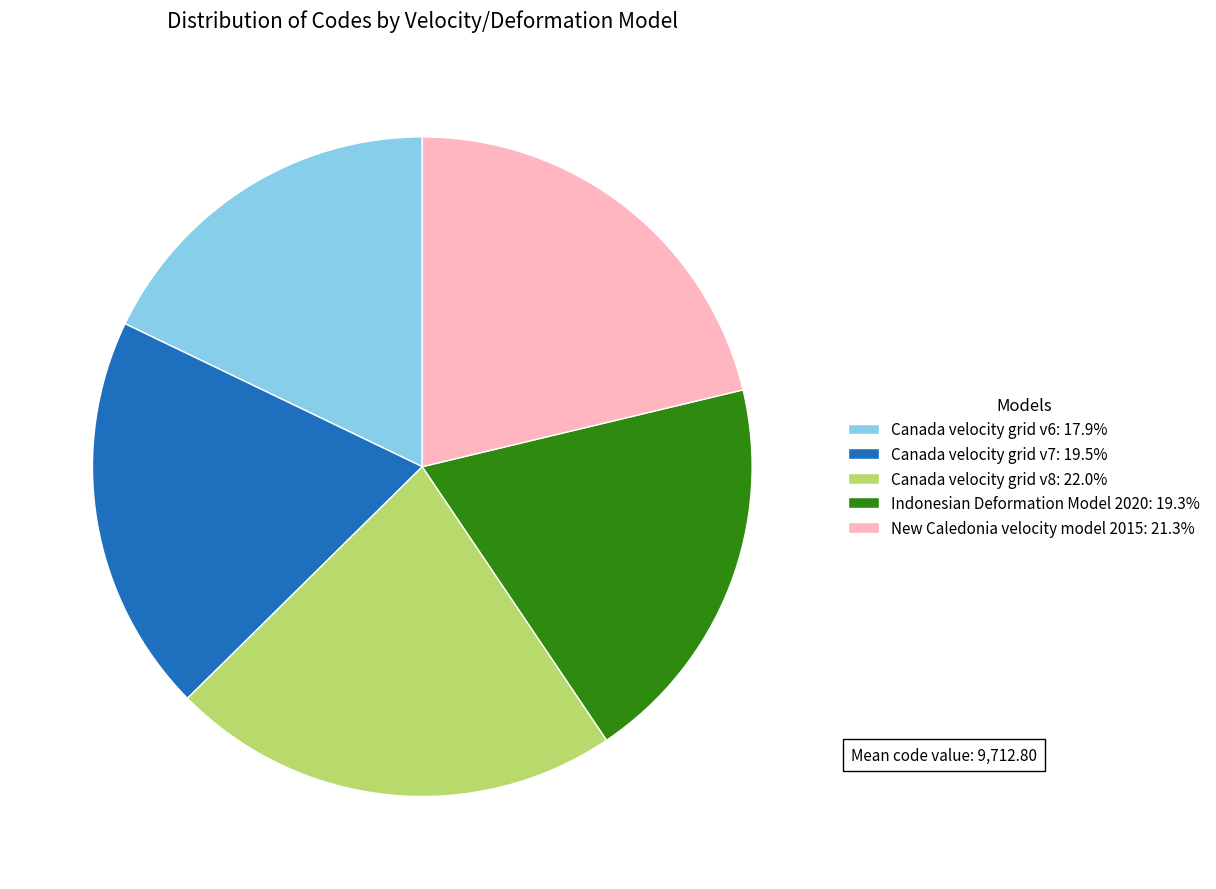

Which slice is the largest?

Canada velocity grid v8